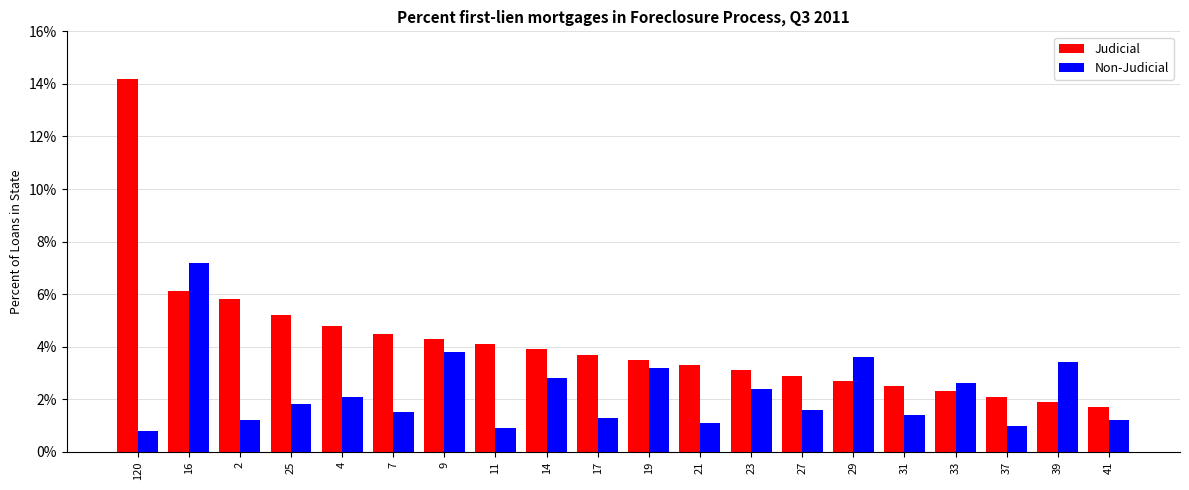

Which series has the widest spread of values?

Judicial